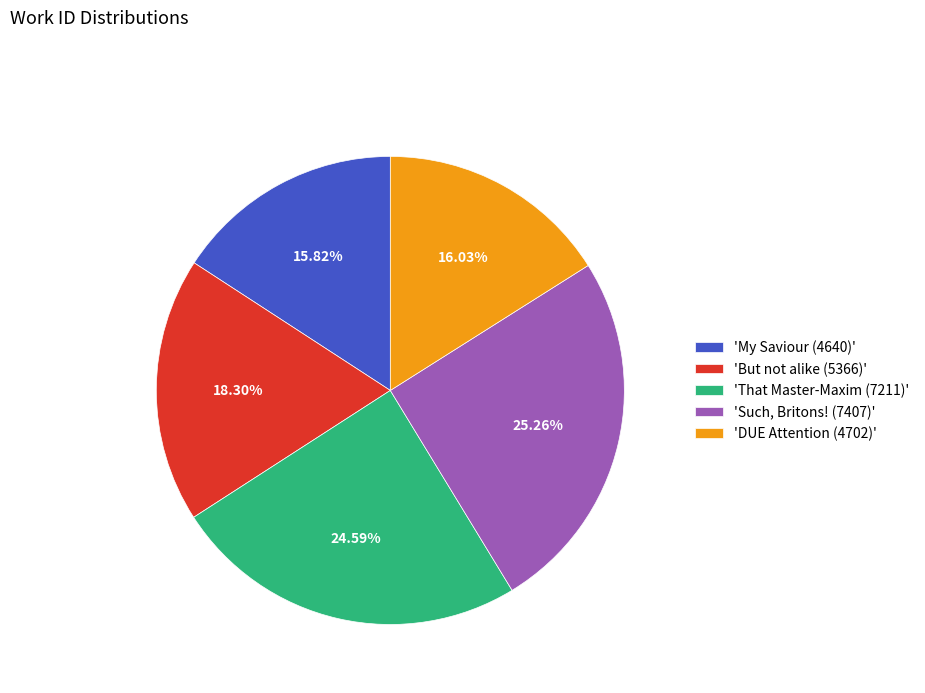

Combined, do 'My Saviour (4640)' and 'Such, Britons! (7407)' account for over 50%?

No